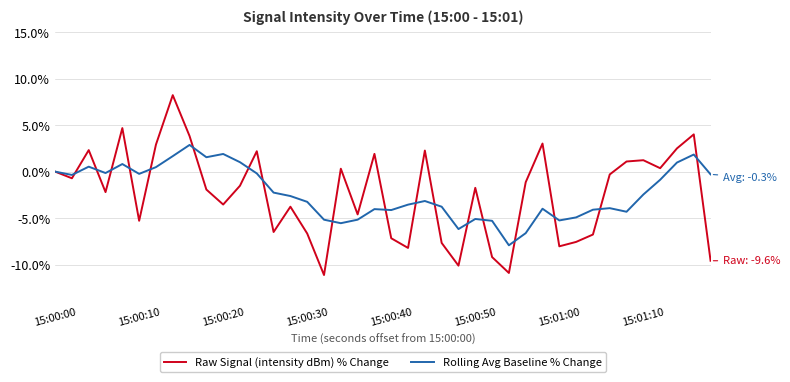

What is the lowest value of the Raw Signal (intensity dBm) % Change series?

-11.1